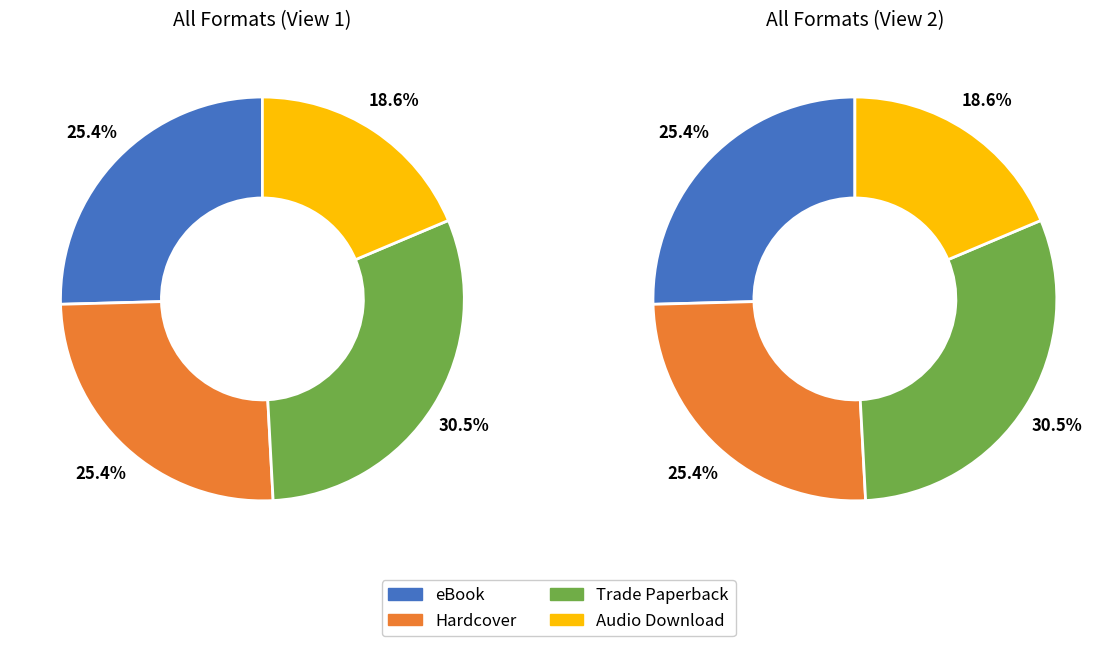

What is the largest slice in the pie chart?

Trade Paperback